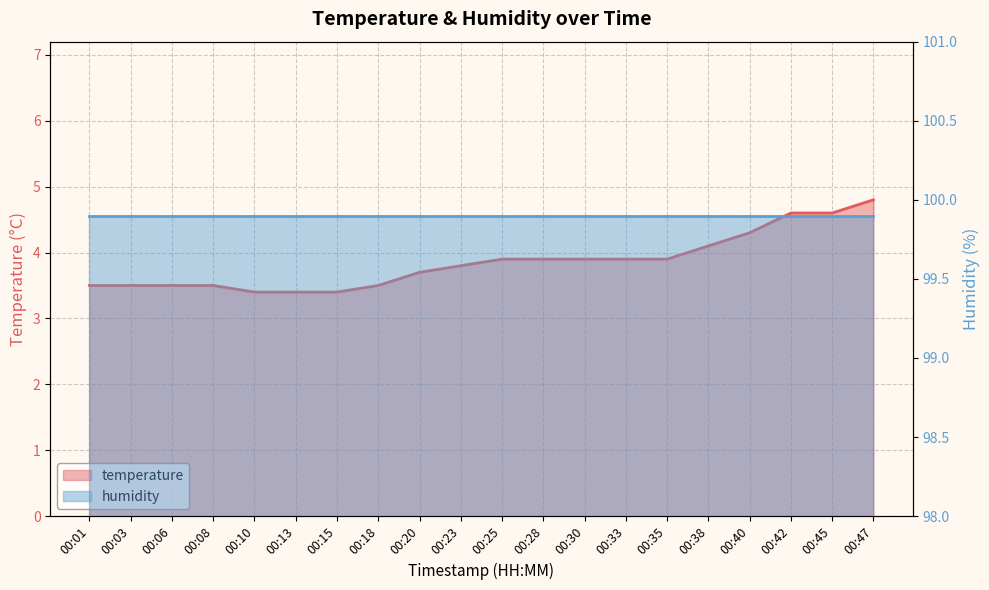

True or false: there are more than 1 points higher than both neighbors.

False